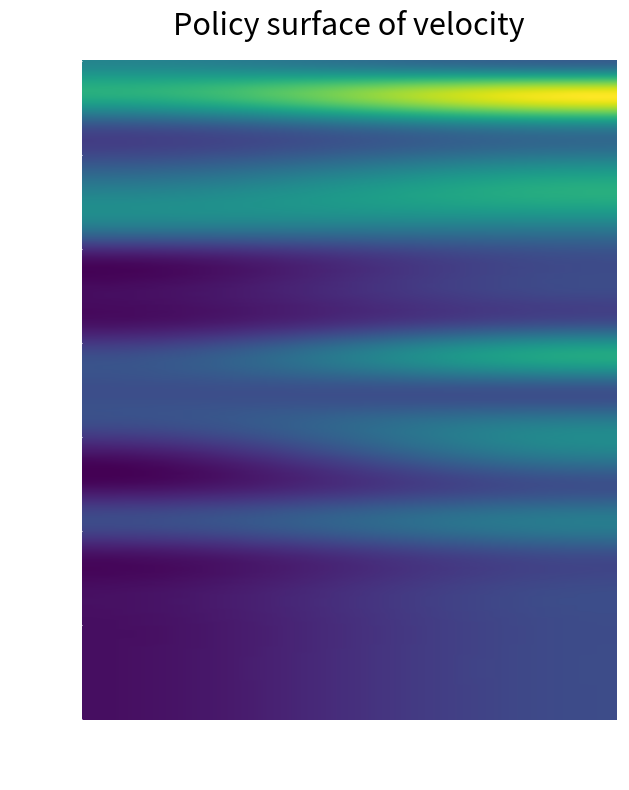

At which category is the sum across all series the highest?

F